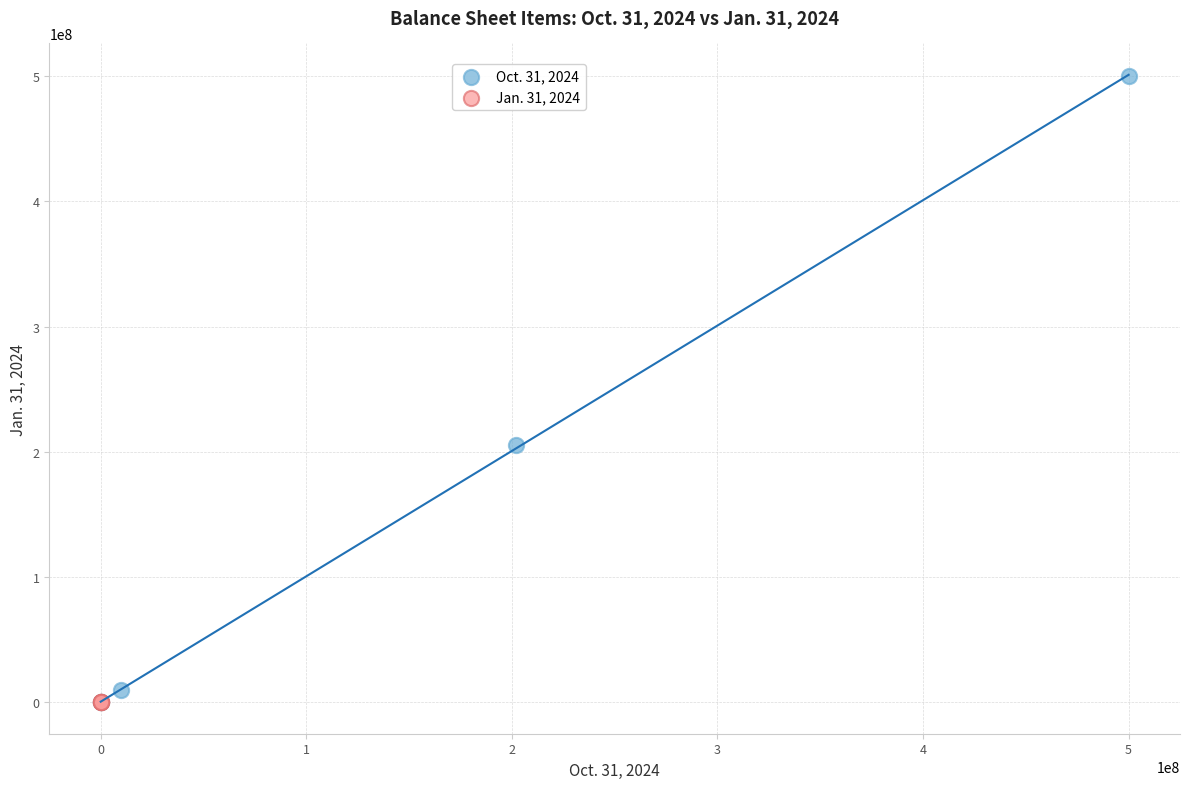

Which series has the widest spread of Y values?

Oct. 31, 2024